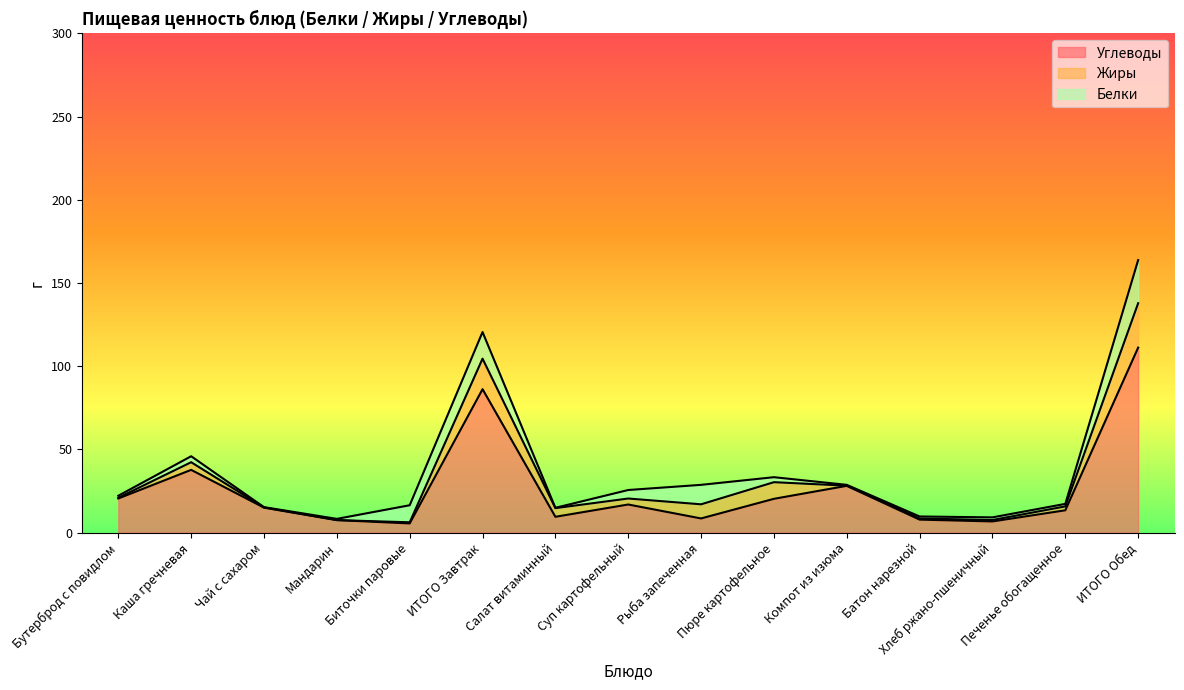

At how many categories does at least one series exceed 33?

3